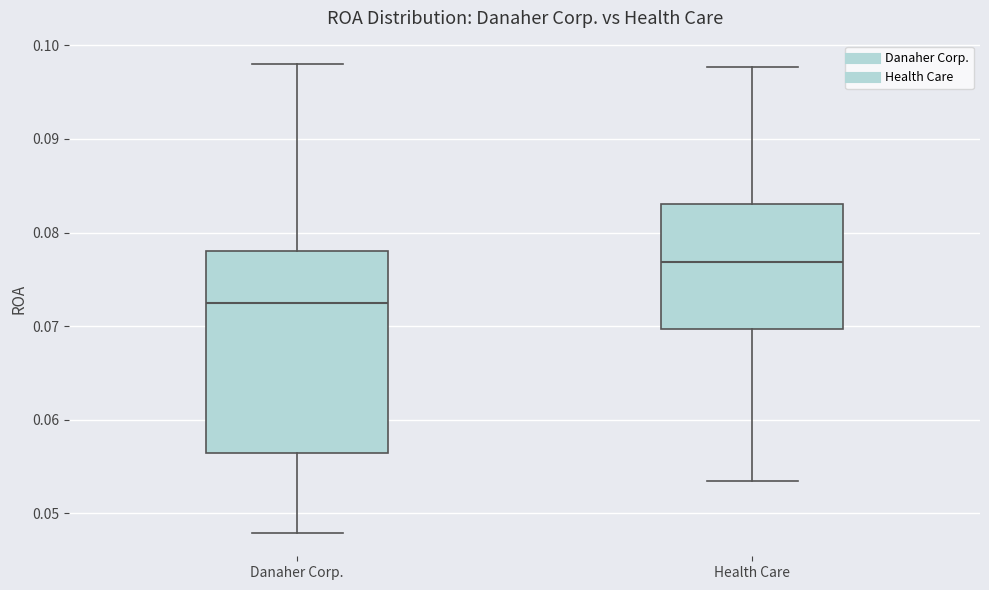

Which box is the tallest, from its lower edge to its upper edge?

Danaher Corp.